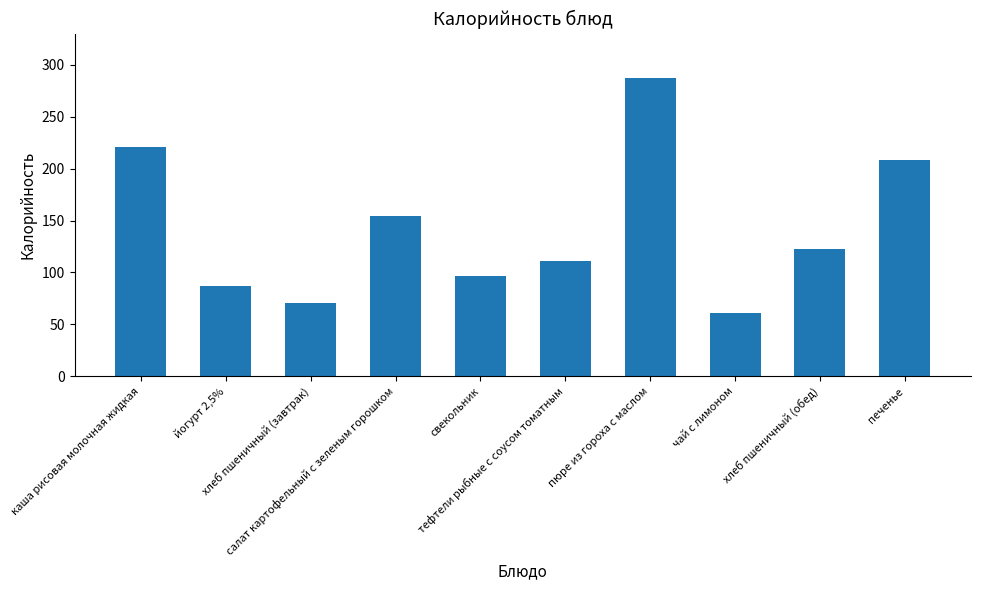

Rank the categories by value from lowest to highest.

чай с лимоном, хлеб пшеничный (завтрак), йогурт 2,5%, свекольник, тефтели рыбные с соусом томатным, хлеб пшеничный (обед), салат картофельный с зеленым горошком, печенье, каша рисовая молочная жидкая, пюре из гороха с маслом